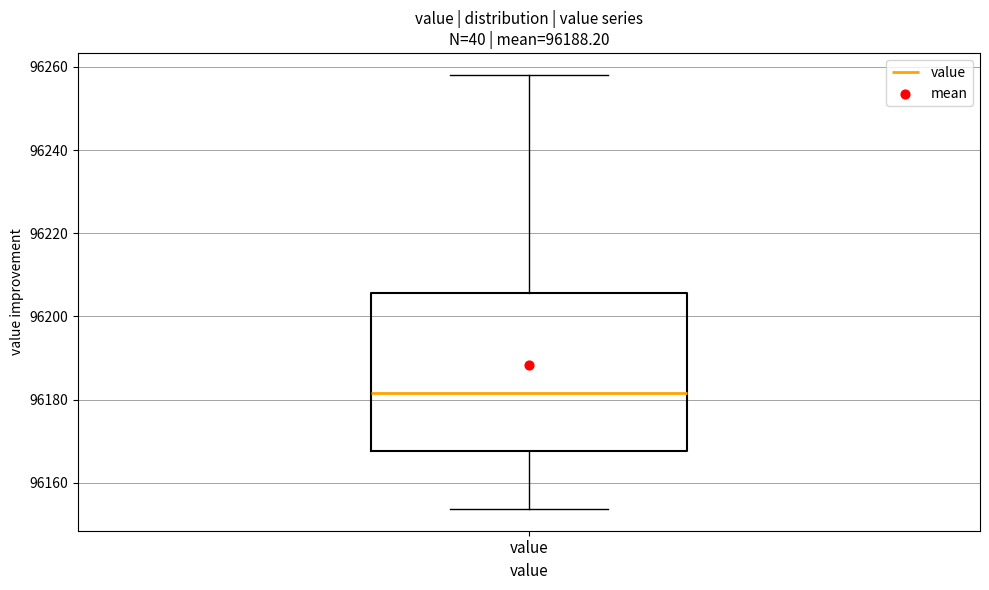

Read this box plot against the y-axis: the position of the median line, the range covered by the box, and the ends of both whiskers. The values are not printed on the chart, so give them approximately, as read against the axis.

median 96182, box 96168 to 96206, whiskers 96154 to 96258